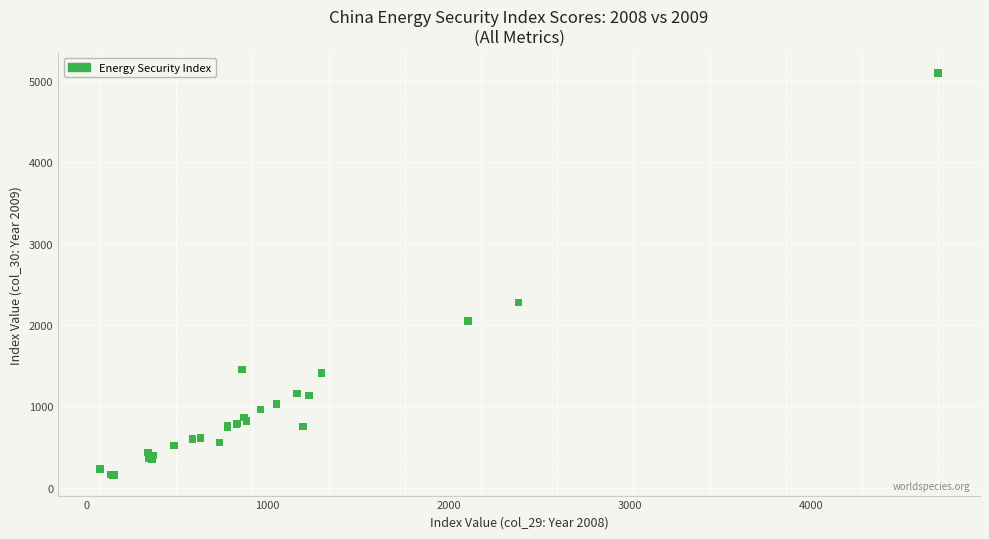

What Y value in the scatter plot is closest to 2625?

2277.0